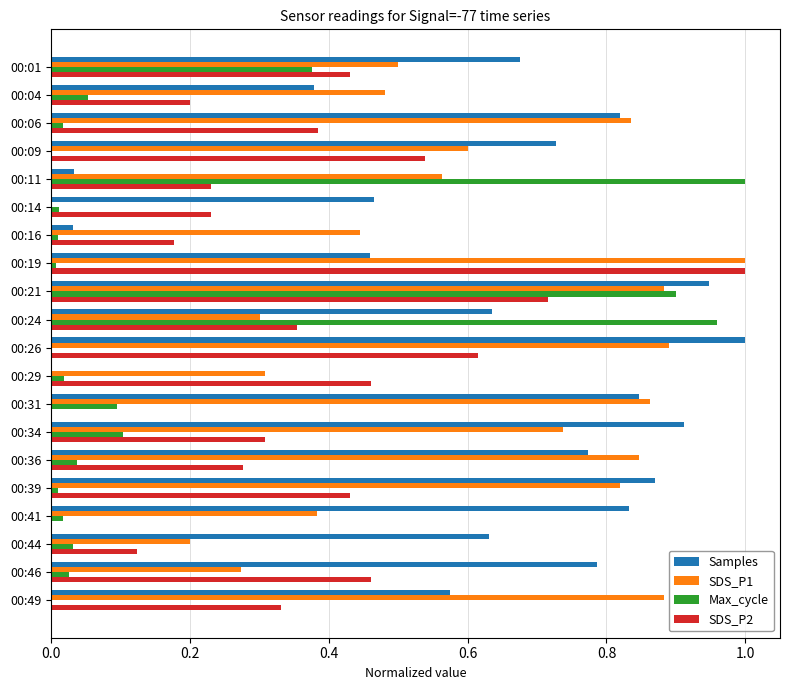

Is the value of SDS_P1 at 00:29 greater than the value of SDS_P2 at 00:16?

Yes